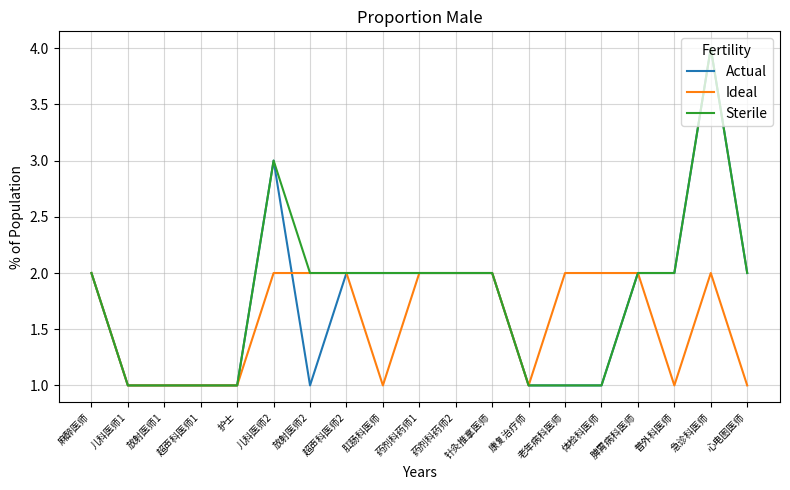

At which category does the chart reach its peak across all series?

急诊科医师